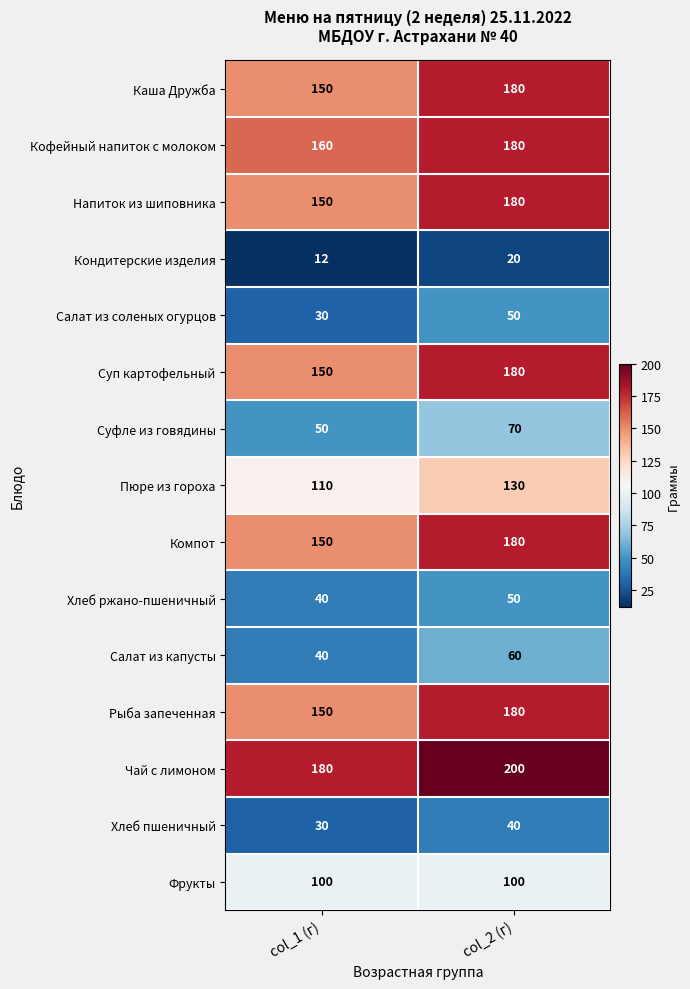

What is the maximum value shown in the chart?

200